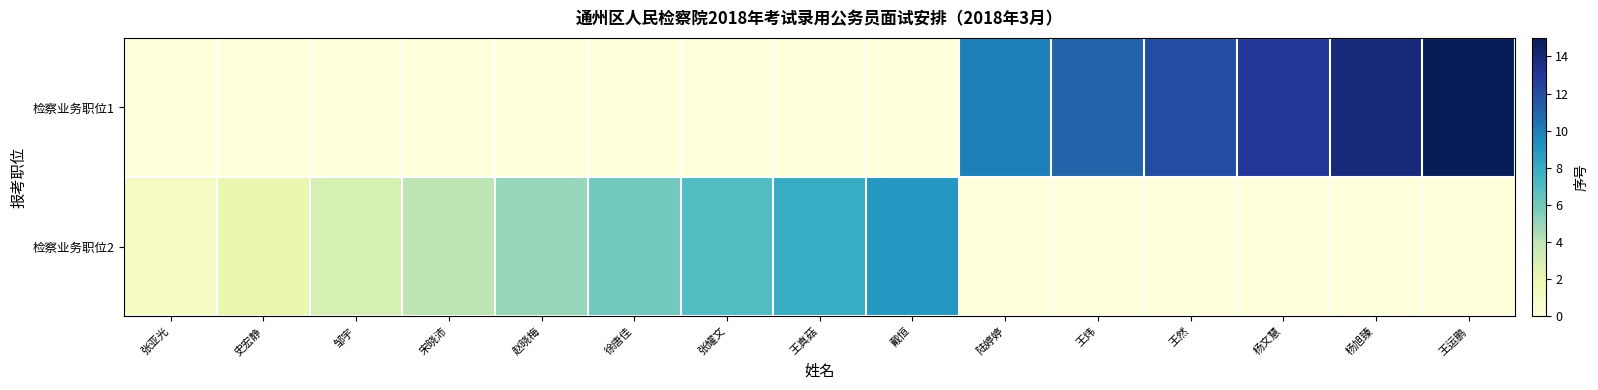

What is the spread (max minus min) of values at 王真菇?

8